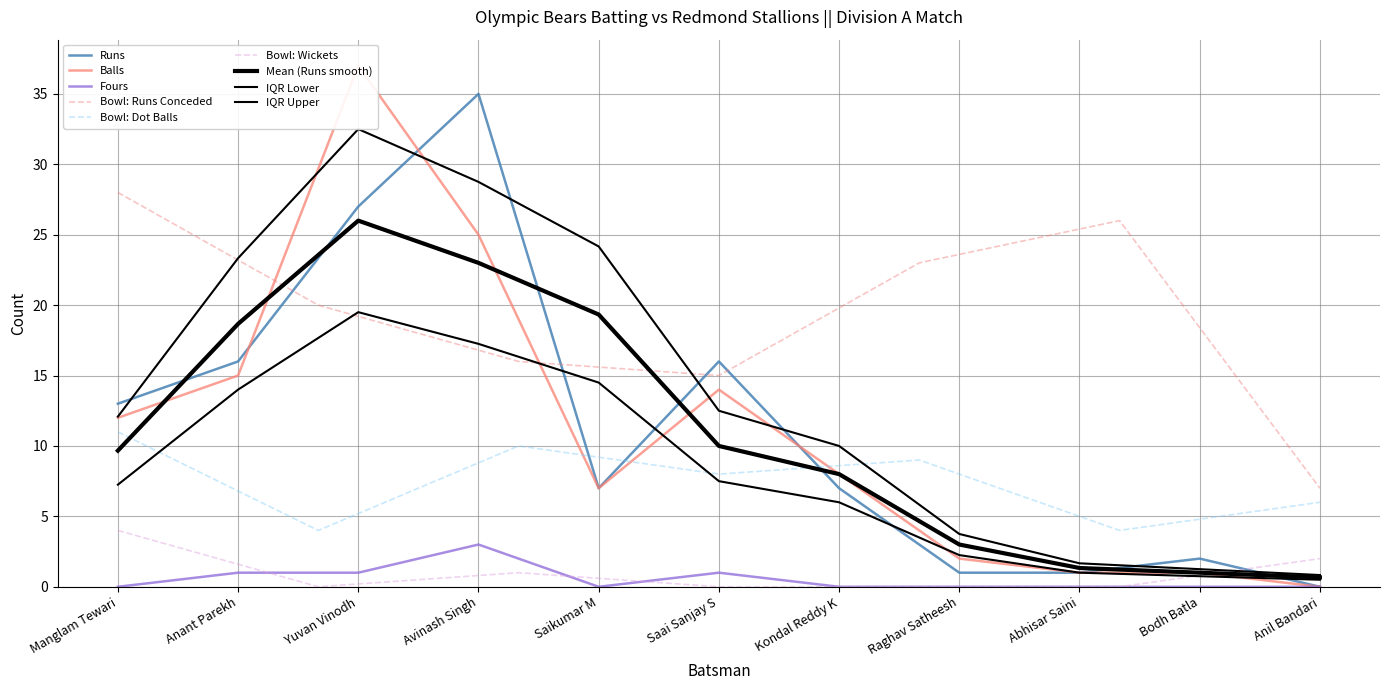

True or false: Fours and Balls intersect in this chart.

False